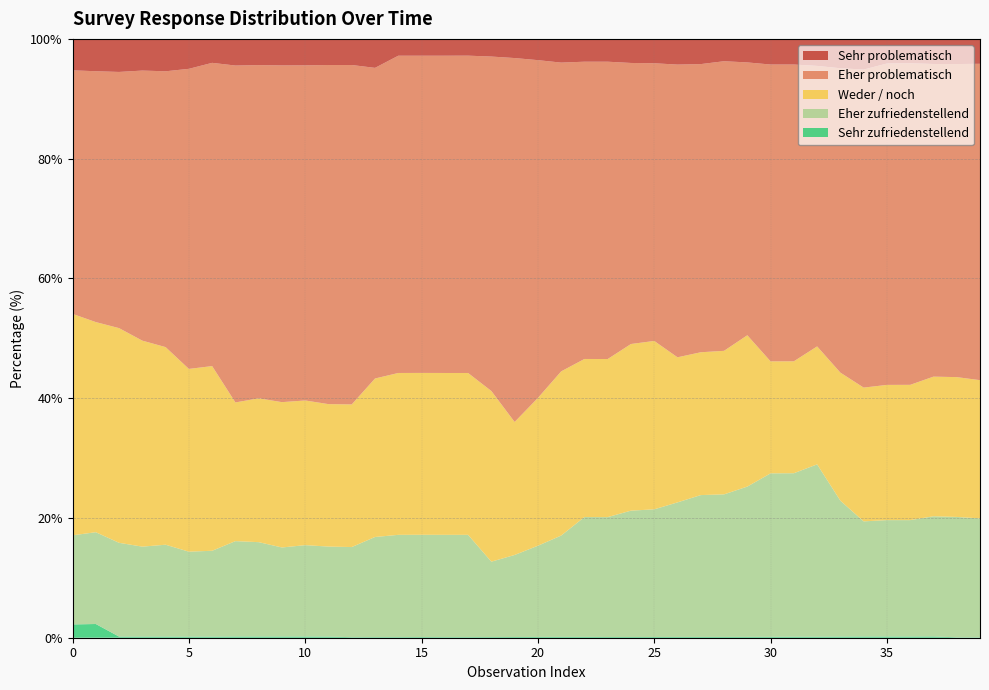

Reading left to right, transcribe all the data shown in this chart.

Eher problematisch: 0=40.7	1=41.9	2=42.8	3=45.1	4=46.1	5=50.1	6=50.6	7=56.3	8=55.6	9=56.2	10=56.0	11=56.6	12=56.7	13=51.9	14=53.0	15=53.0	16=53.0	17=53.0	18=55.9	19=60.8	20=56.4	21=51.6	22=49.6	23=49.6	24=46.9	25=46.4	26=48.9	27=48.1	28=48.4	29=45.6	30=49.6	31=49.6	32=46.8	33=50.8	34=53.1	35=53.7	36=53.7	37=52.2	38=52.3	39=52.8
Weder / noch: 0=37.0	1=35.1	2=35.9	3=34.4	4=33.0	5=30.5	6=30.8	7=23.2	8=24.0	9=24.3	10=24.2	11=23.8	12=23.8	13=26.5	14=27.0	15=27.0	16=27.0	17=27.0	18=28.5	19=22.2	20=24.7	21=27.4	22=26.4	23=26.4	24=27.8	25=28.1	26=24.2	27=23.9	28=24.0	29=25.3	30=18.7	31=18.7	32=19.7	33=21.4	34=22.3	35=22.6	36=22.6	37=23.3	38=23.4	39=23.1
Eher zufriedenstellend: 0=14.9	1=15.3	2=15.7	3=15.0	4=15.3	5=14.2	6=14.3	7=15.9	8=15.8	9=14.9	10=15.3	11=15.0	12=15.1	13=16.7	14=17.1	15=17.1	16=17.1	17=17.1	18=12.6	19=13.7	20=15.2	21=16.9	22=20.0	23=20.0	24=21.1	25=21.3	26=22.5	27=23.7	28=23.8	29=25.1	30=27.3	31=27.3	32=28.8	33=22.7	34=19.2	35=19.4	36=19.4	37=20.1	38=20.1	39=19.9
Sehr problematisch: 0=5.2	1=5.4	2=5.5	3=5.3	4=5.4	5=5.0	6=4.0	7=4.4	8=4.4	9=4.4	10=4.4	11=4.3	12=4.4	13=4.8	14=2.8	15=2.8	16=2.8	17=2.8	18=3.0	19=3.2	20=3.6	21=4.0	22=3.8	23=3.8	24=4.0	25=4.1	26=4.3	27=4.2	28=3.7	29=3.9	30=4.3	31=4.3	32=4.5	33=4.9	34=5.1	35=4.1	36=4.1	37=4.2	38=4.2	39=4.2
Sehr zufriedenstellend: 0=2.2	1=2.3	2=0.2	3=0.2	4=0.2	5=0.2	6=0.2	7=0.2	8=0.2	9=0.2	10=0.2	11=0.2	12=0.1	13=0.1	14=0.1	15=0.1	16=0.1	17=0.1	18=0.1	19=0.1	20=0.1	21=0.1	22=0.1	23=0.1	24=0.1	25=0.1	26=0.1	27=0.1	28=0.1	29=0.1	30=0.1	31=0.2	32=0.2	33=0.2	34=0.2	35=0.2	36=0.2	37=0.2	38=0.1	39=0.1